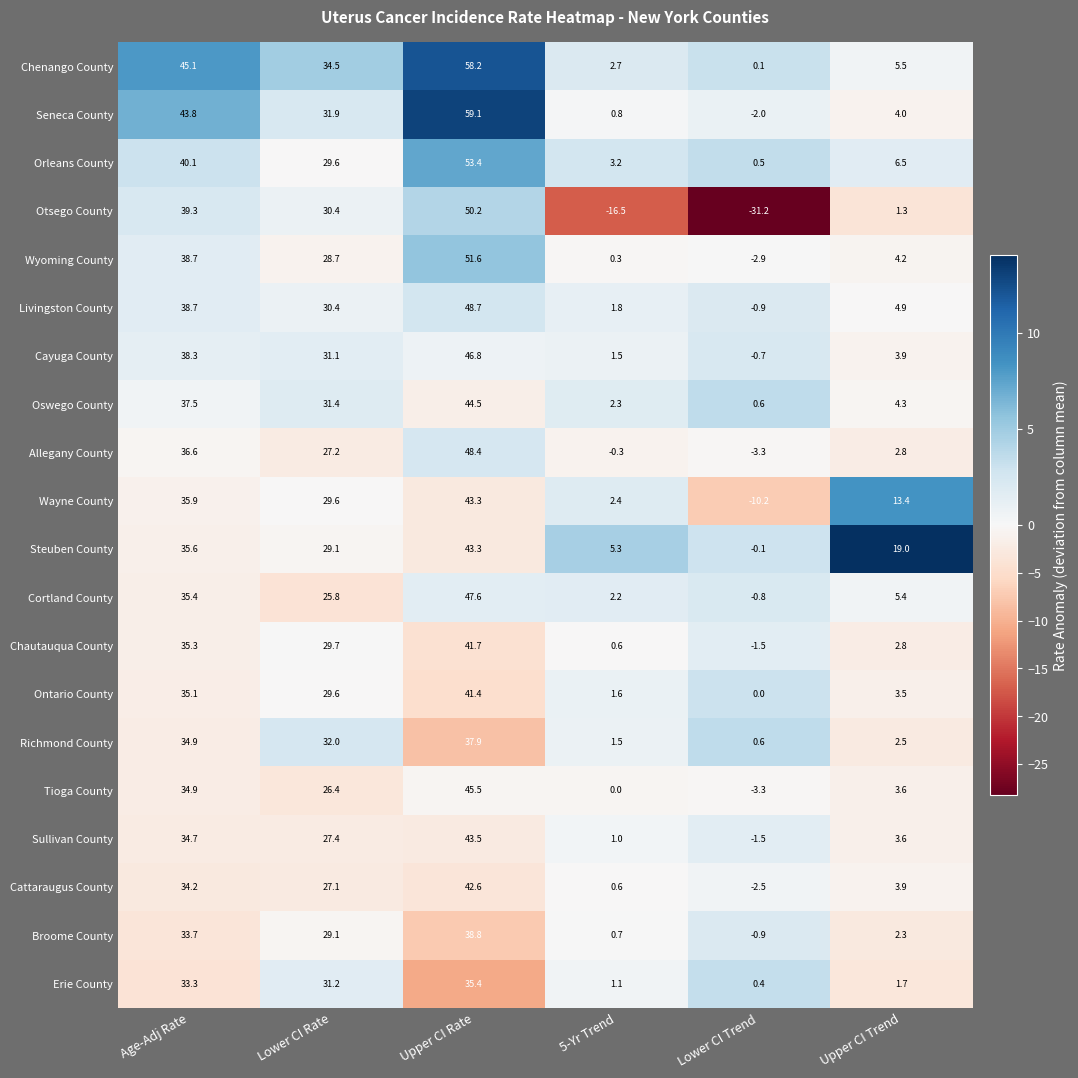

What is the difference between the second highest and second lowest values in the Oswego County series?

35.2